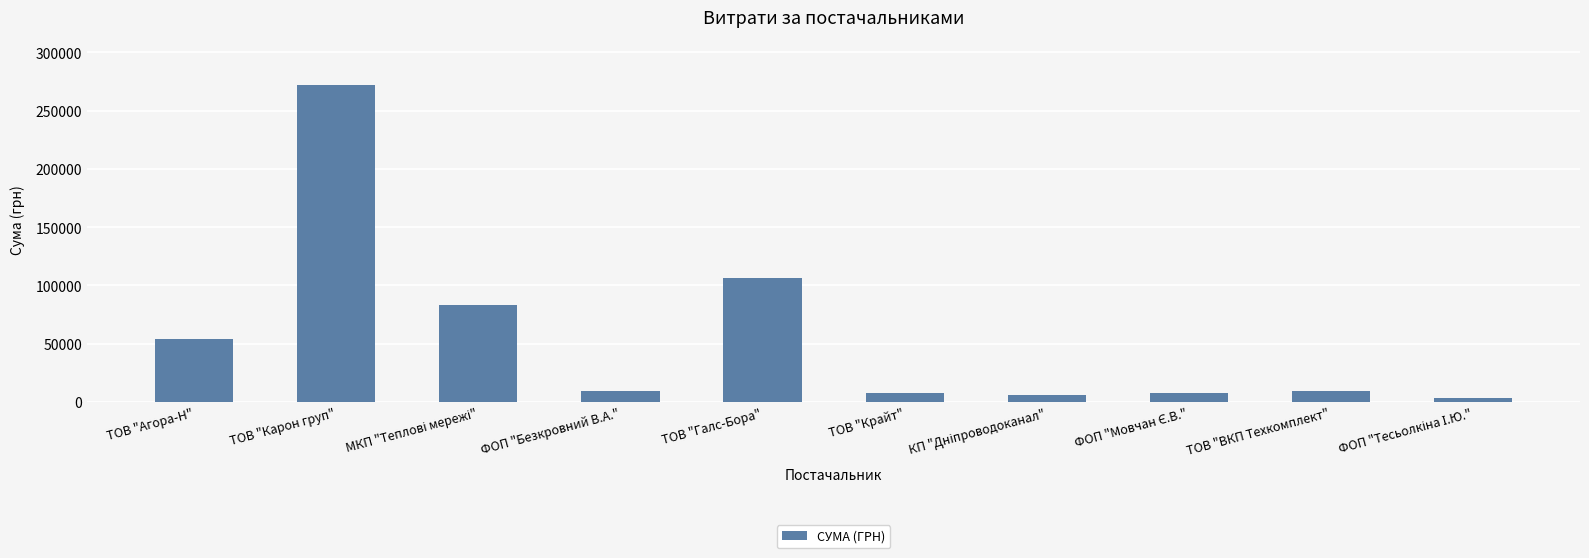

At which label is the value closest to 137904?

ТОВ "Галс-Бора"